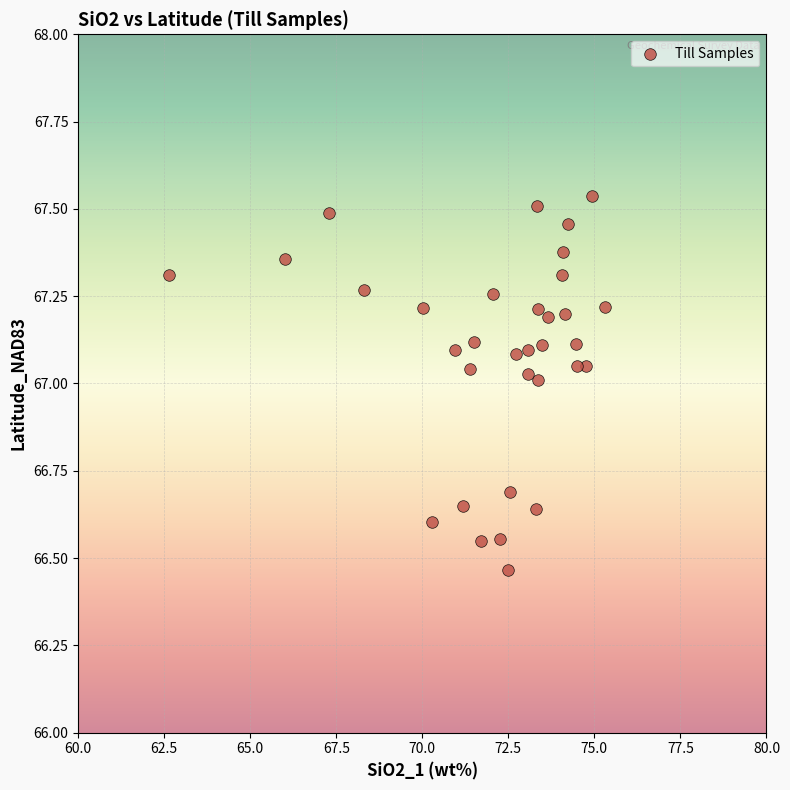

What is the range of X values (max minus min)?

12.6